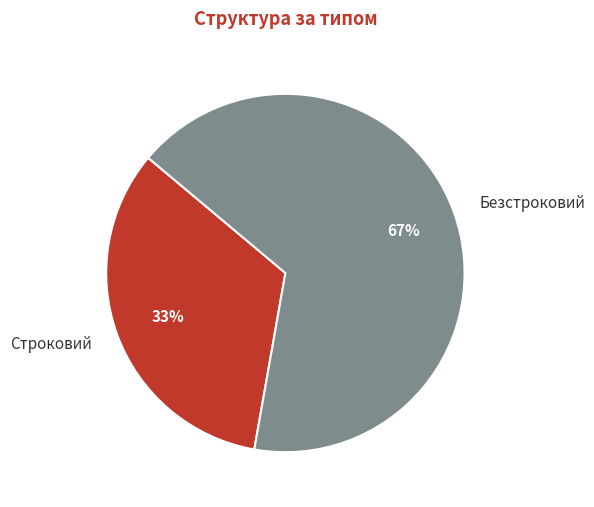

To the nearest percent, what is the combined percentage of Безстроковий and Строковий?

100%